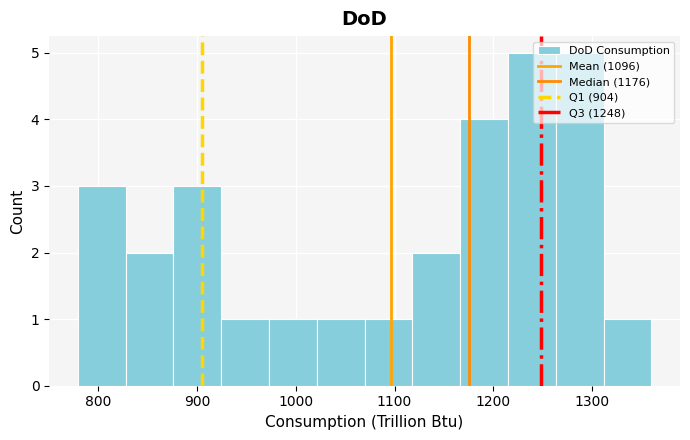

What is the height of the bar covering 830 to 880 on the x-axis? Neither the bar edges nor the heights are printed on the chart, so give them approximately, as read against the axes.

2